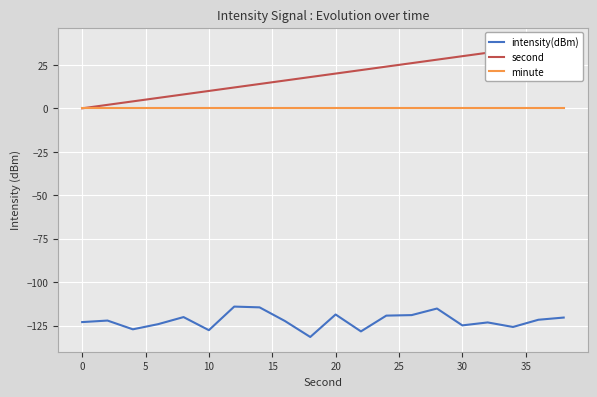

What is the lowest value of the intensity(dBm) series?

-131.6